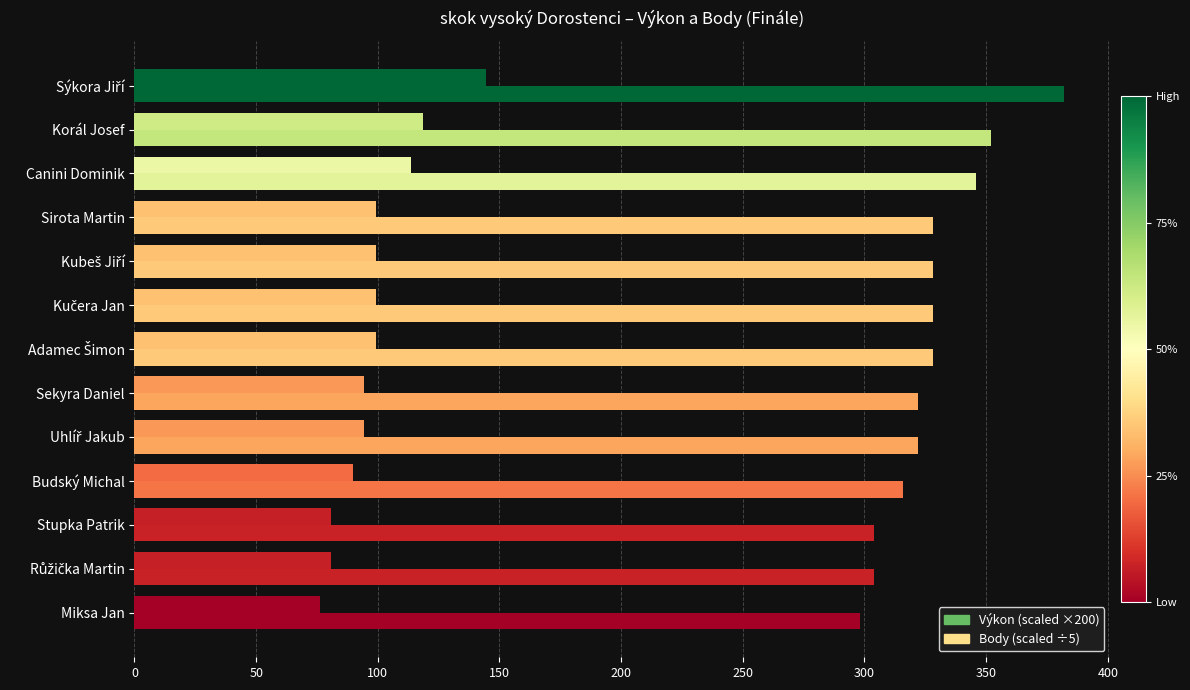

What is the value of the Body bar at the 4th from the left?

99.2